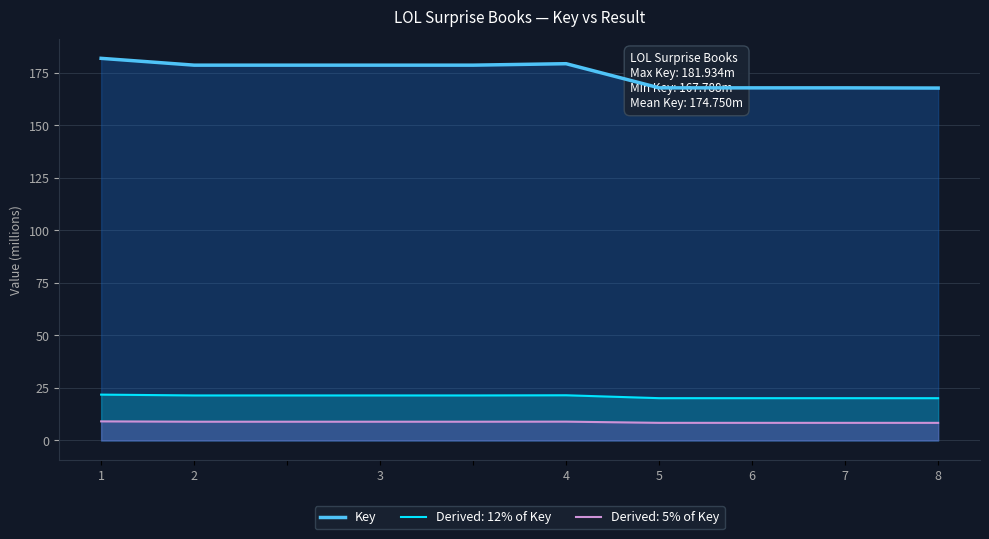

True or false: there are more than 2 points higher than both neighbors.

False